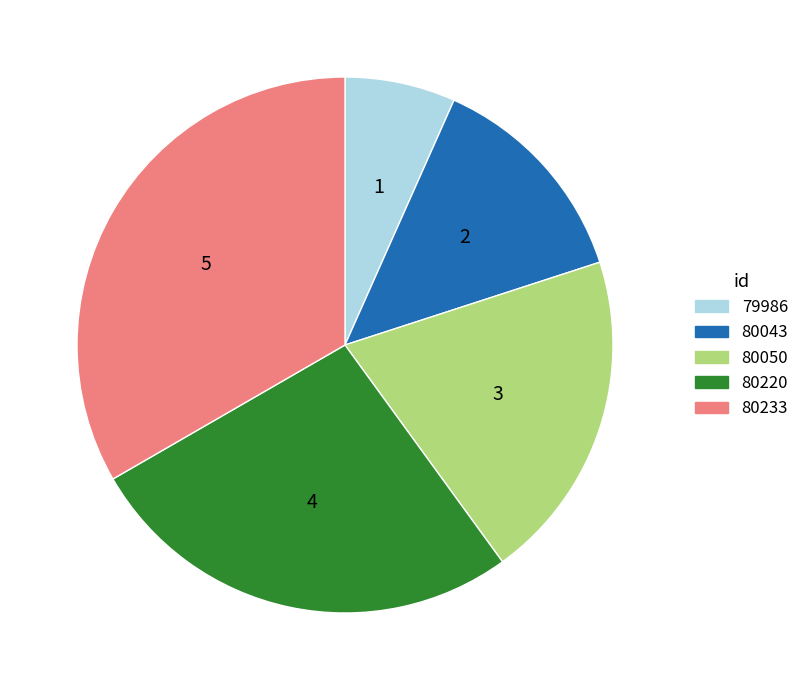

What is the largest slice in the pie chart?

80233